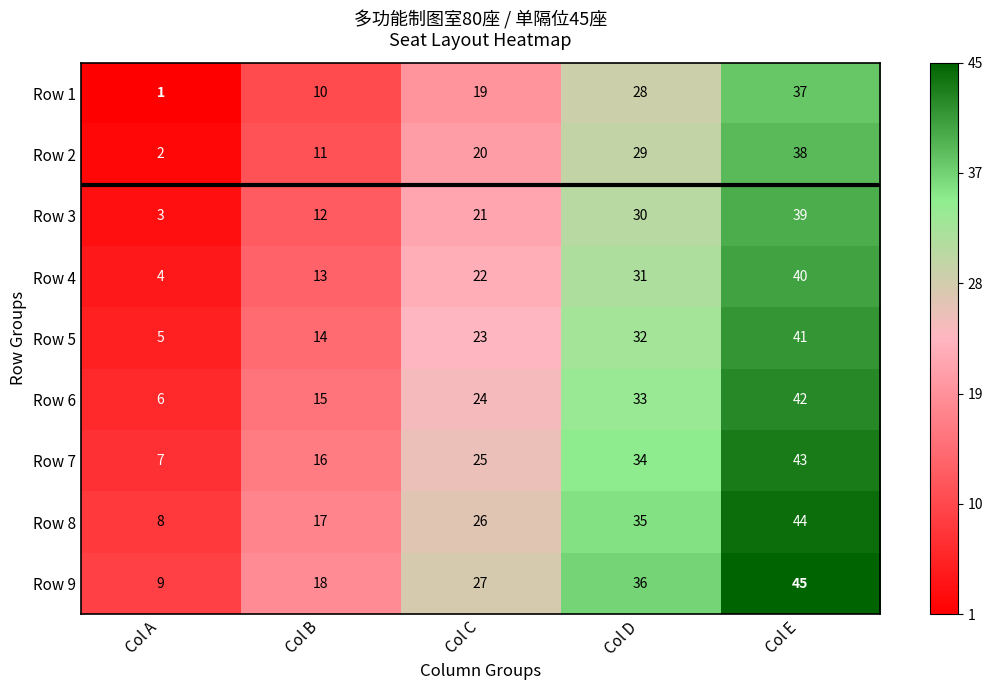

Which category has the lowest value in the Row 3 series?

Col A